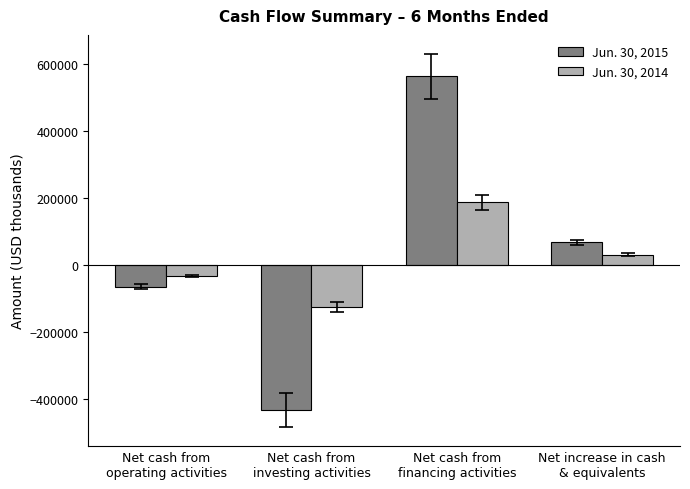

Rank the series by their average value, from lowest to highest.

Jun. 30, 2014, Jun. 30, 2015